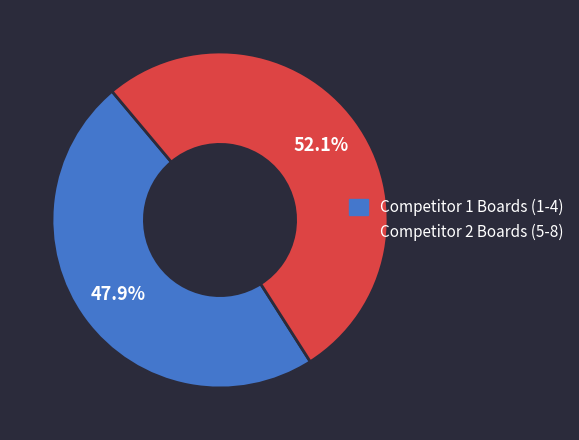

Count the number of slices in the pie.

2